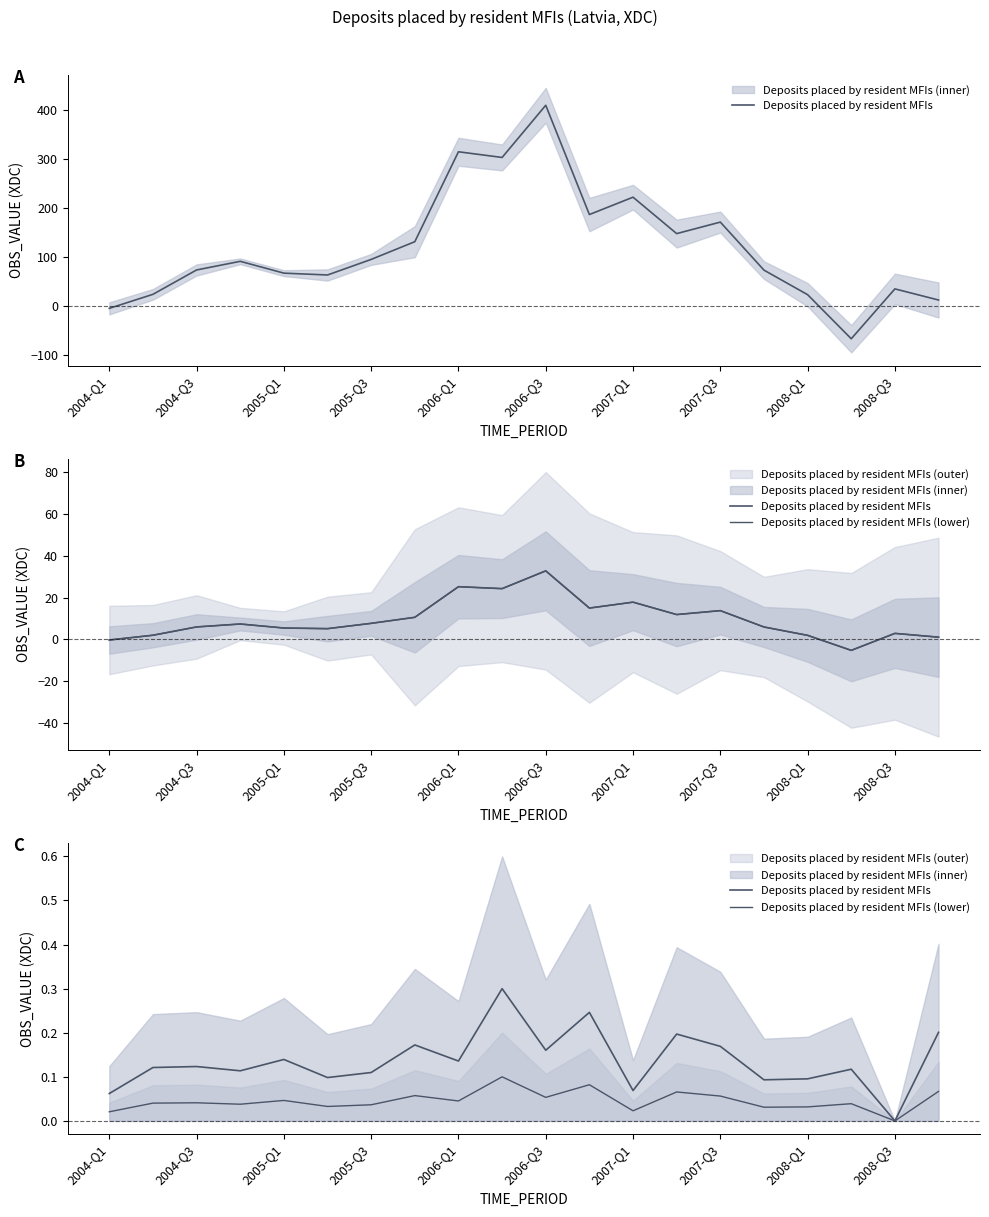

What is the total value across all series at 2004-Q3?

0.2